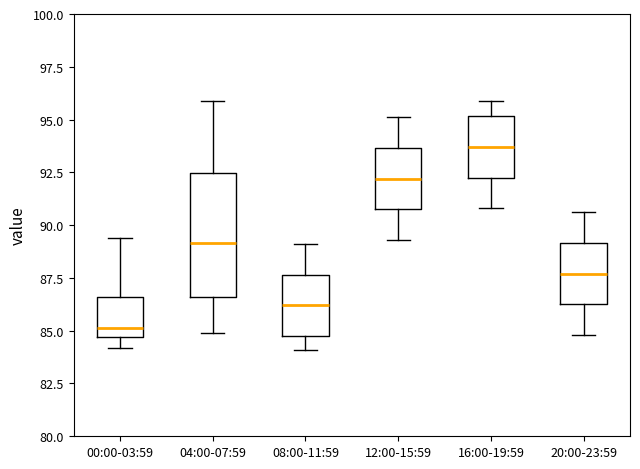

Which box has the lowest median line?

00:00-03:59